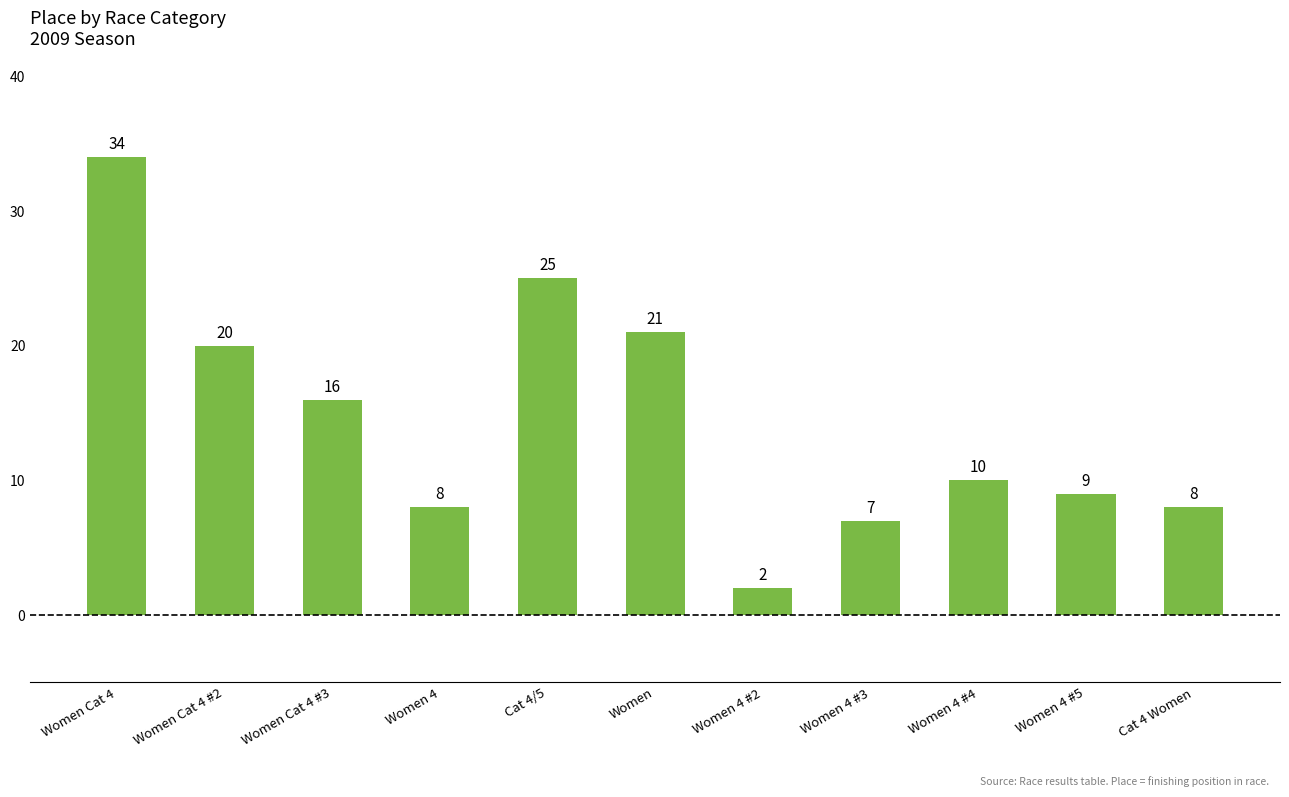

Reading left to right, list all the values displayed in this chart.

Women Cat 4=34	Women Cat 4 #2=20	Women Cat 4 #3=16	Women 4=8	Cat 4/5=25	Women=21	Women 4 #2=2	Women 4 #3=7	Women 4 #4=10	Women 4 #5=9	Cat 4 Women=8